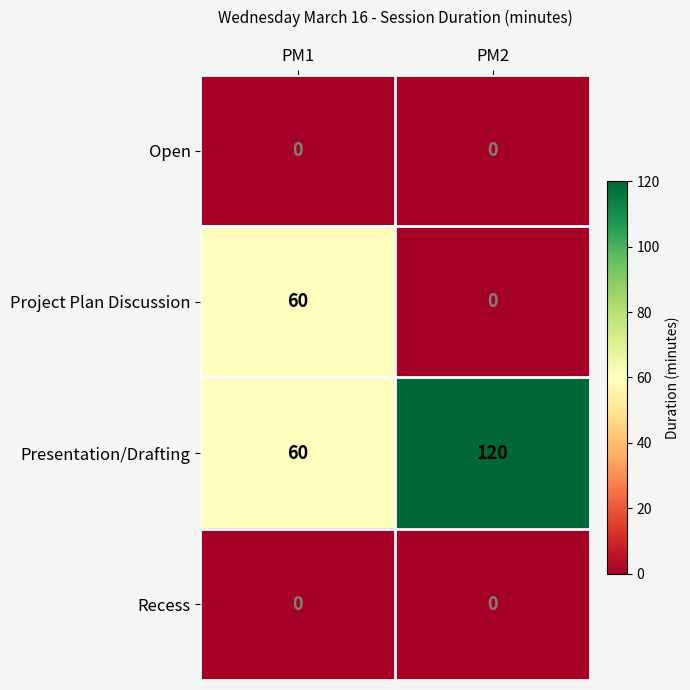

Rank the categories by Project Plan Discussion value from highest to lowest.

PM1, PM2